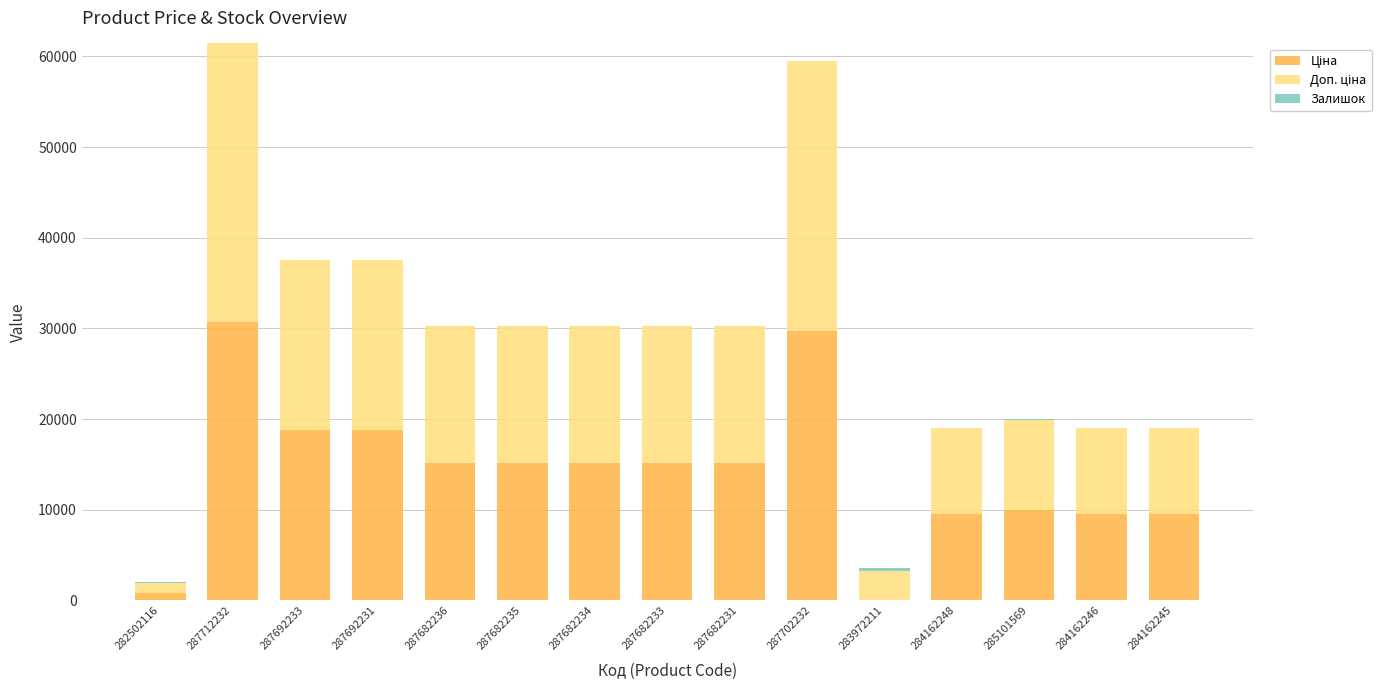

Does the chart contain stacked bars?

Yes